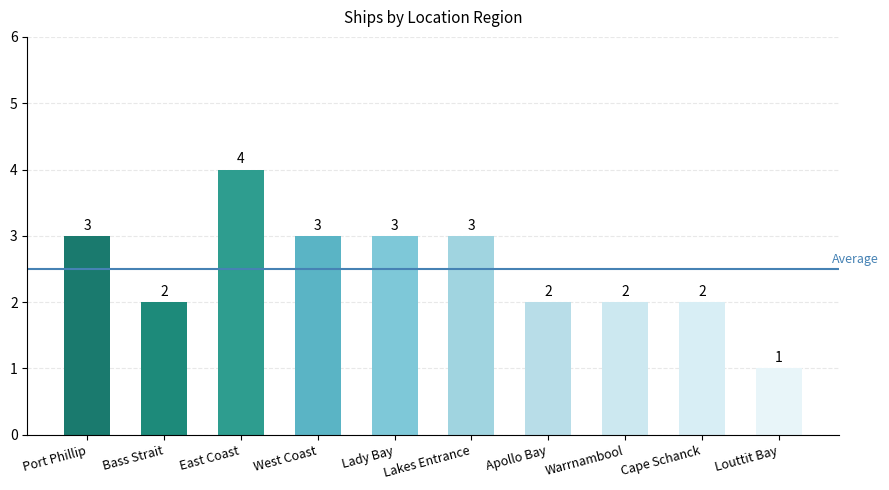

What is the sum of all values?

25